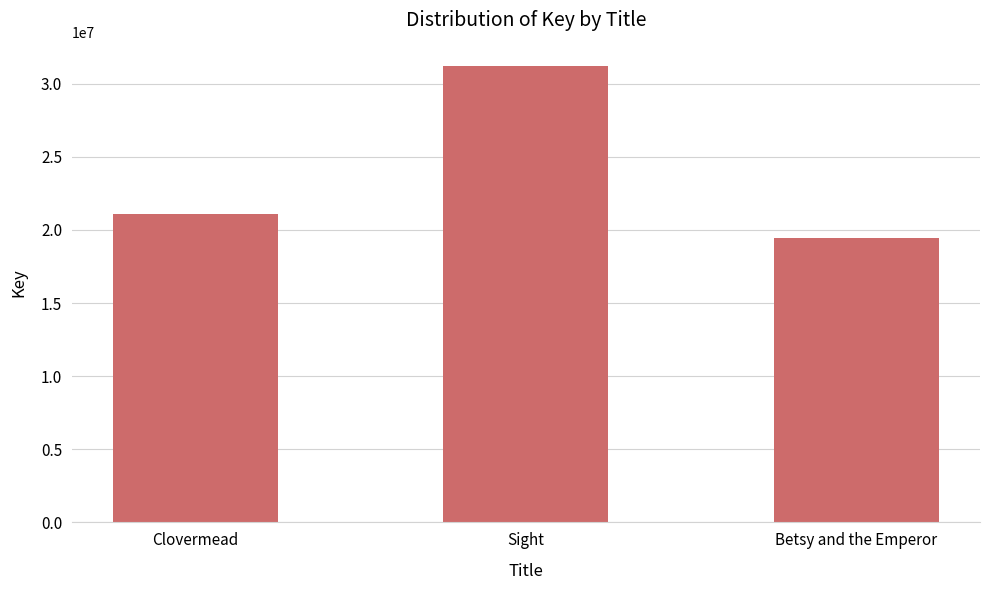

What is the difference between the values at Sight and Clovermead?

10138731